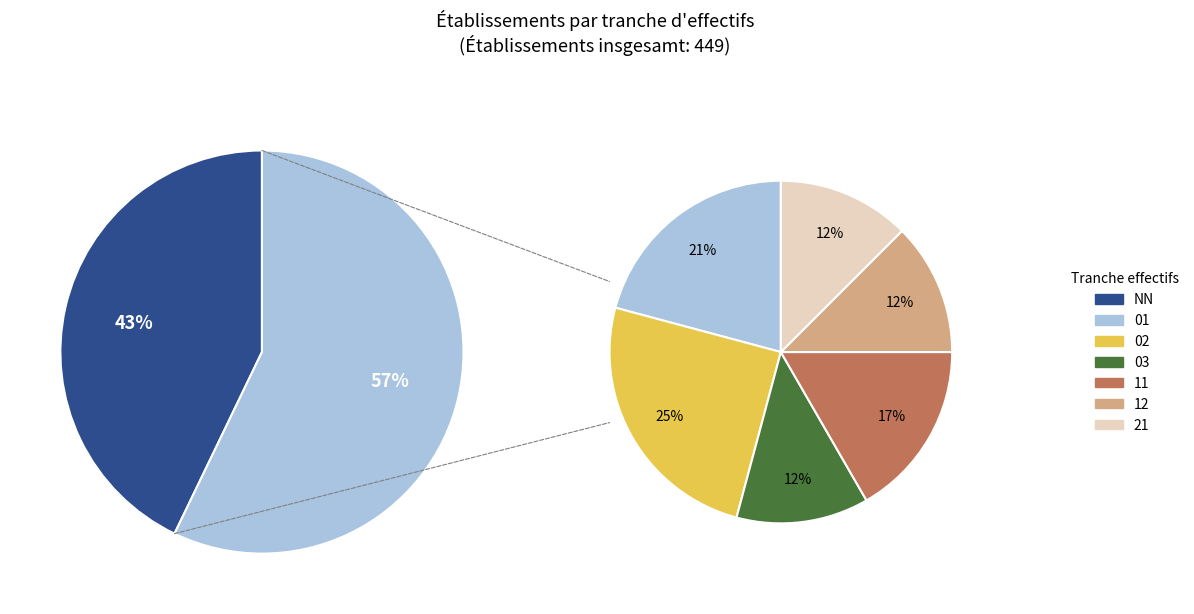

Which has a higher value, 01 or 21?

01